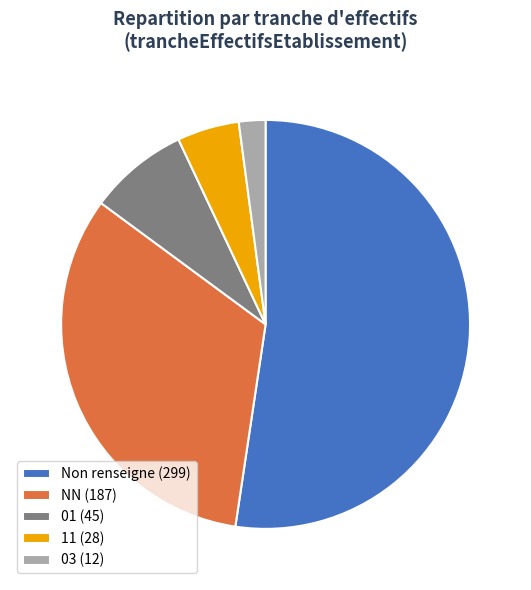

Do 01 (45) and Non renseigne (299) together represent more than half of the pie?

Yes